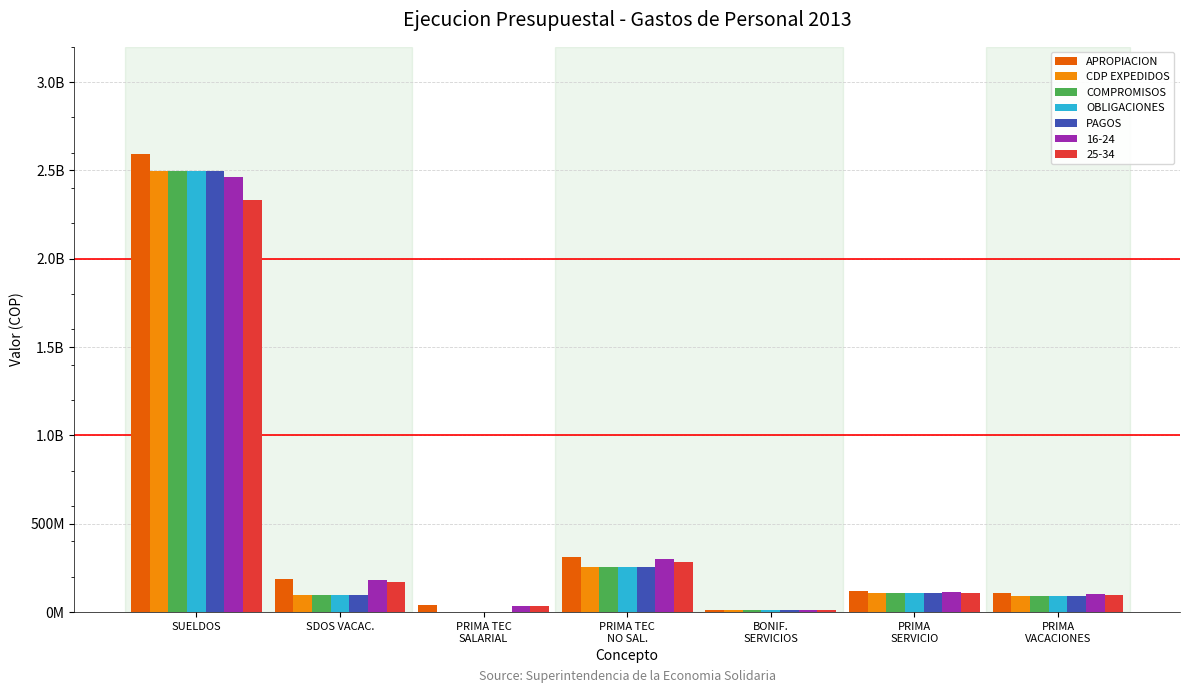

Which series has the largest range (max minus min)?

APROPIACION